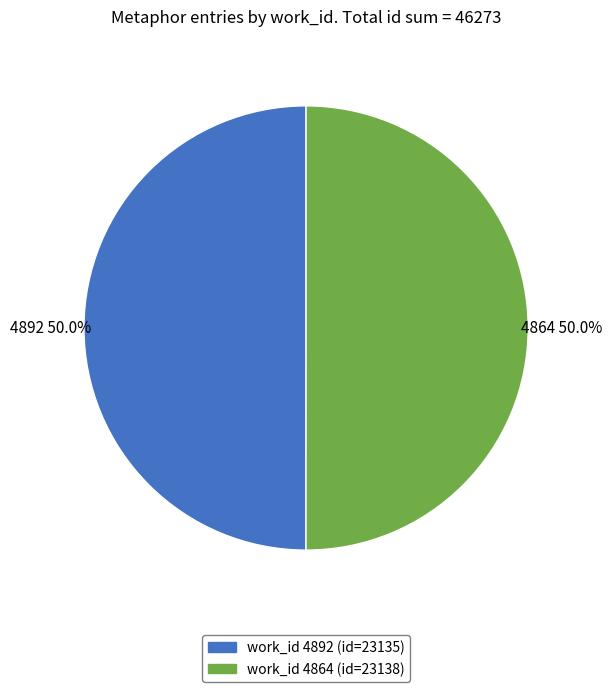

Count the number of slices in the pie.

2